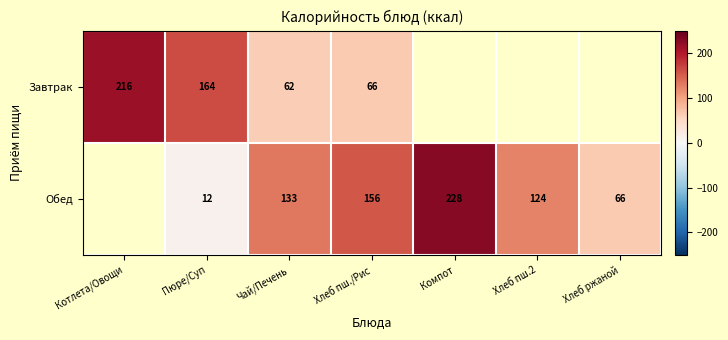

What is the total value across all series at Хлеб пш./Рис?

222